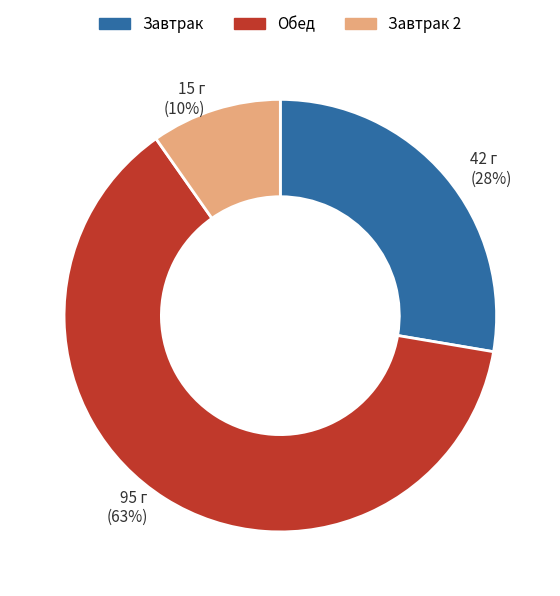

To the nearest percent, what percentage of the pie is Завтрак 2?

10%